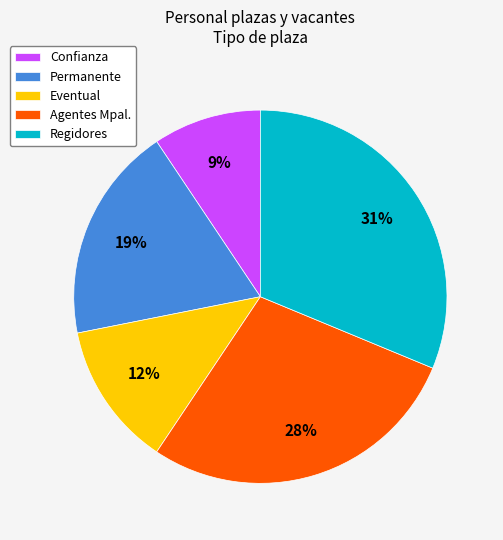

True or false: Eventual accounts for 1% of the total.

False